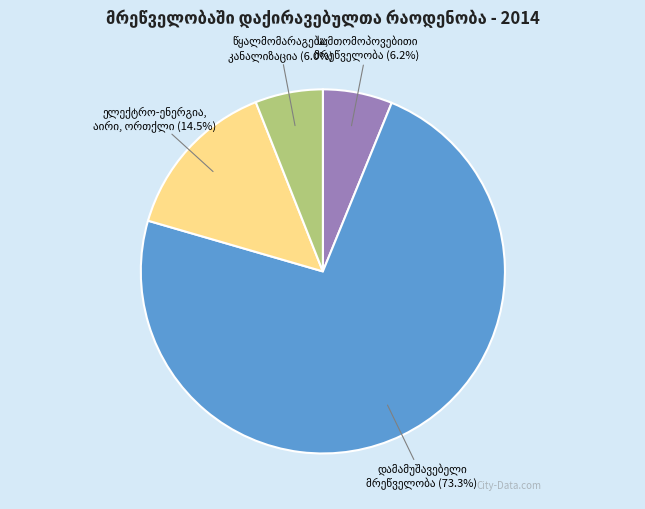

Is there any slice that represents more than half of the pie?

Yes